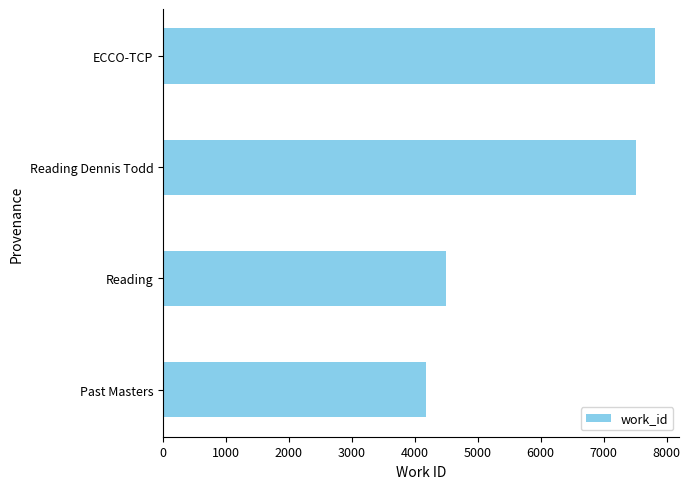

What is the ratio of the value at Past Masters to the value at Reading Dennis Todd?

0.6